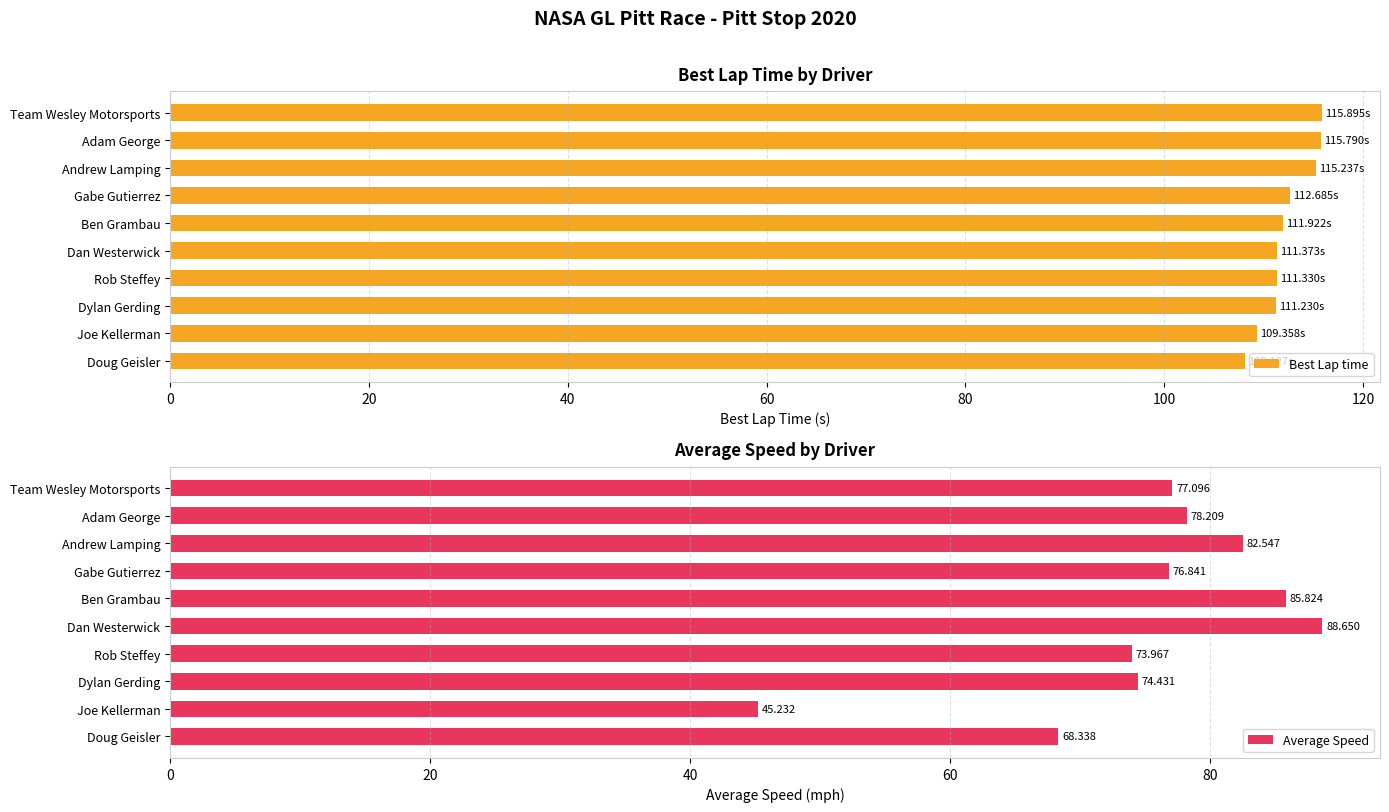

Which series has the largest range (max minus min)?

Average Speed